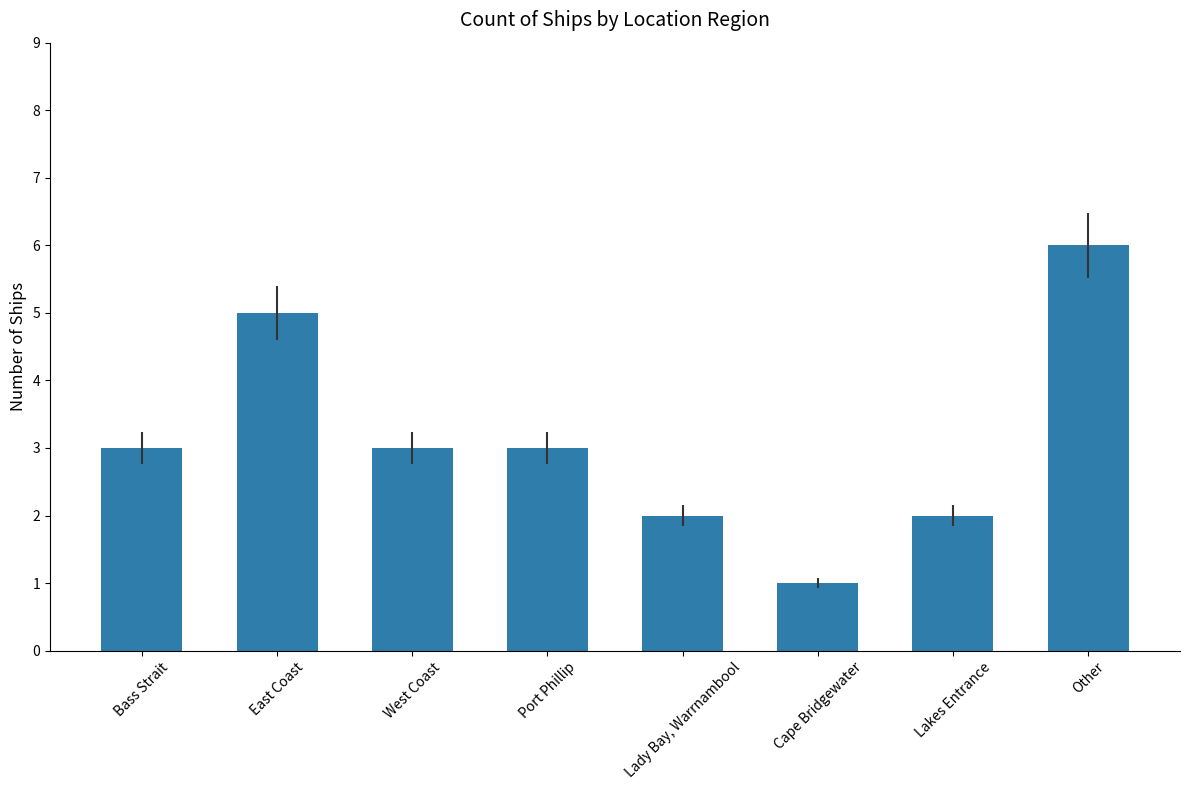

What is the maximum value shown in the chart?

6